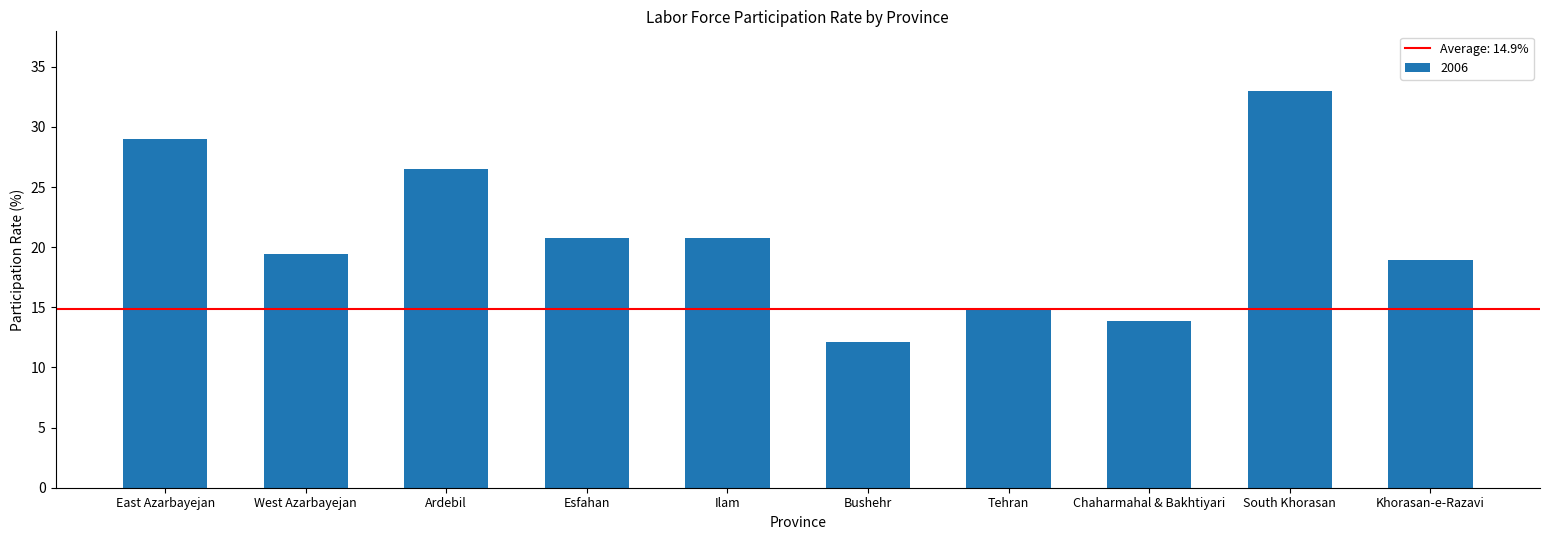

What position from the right is Esfahan?

7